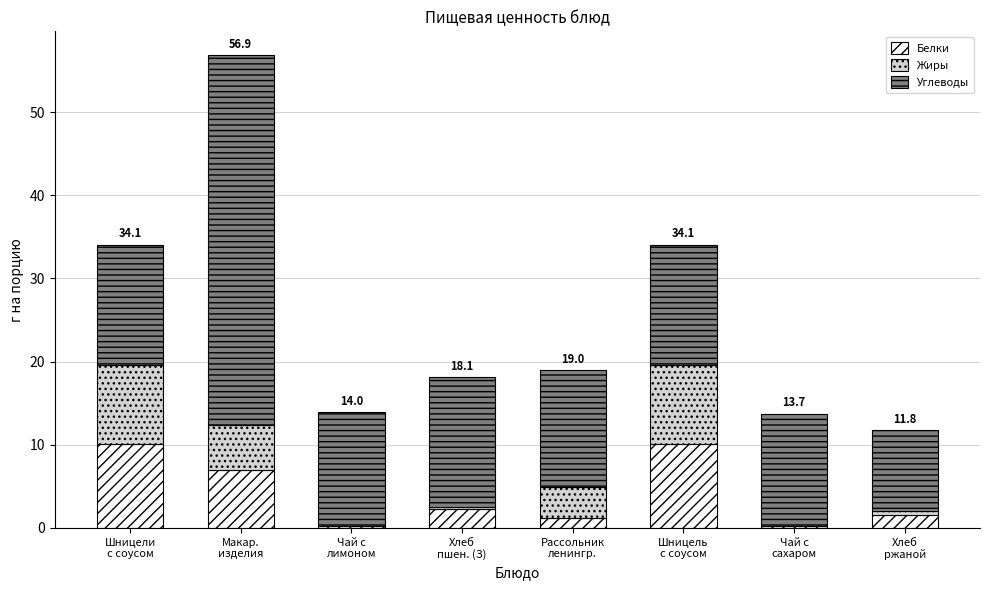

Read the Белки value at Рассольник
ленингр..

1.2